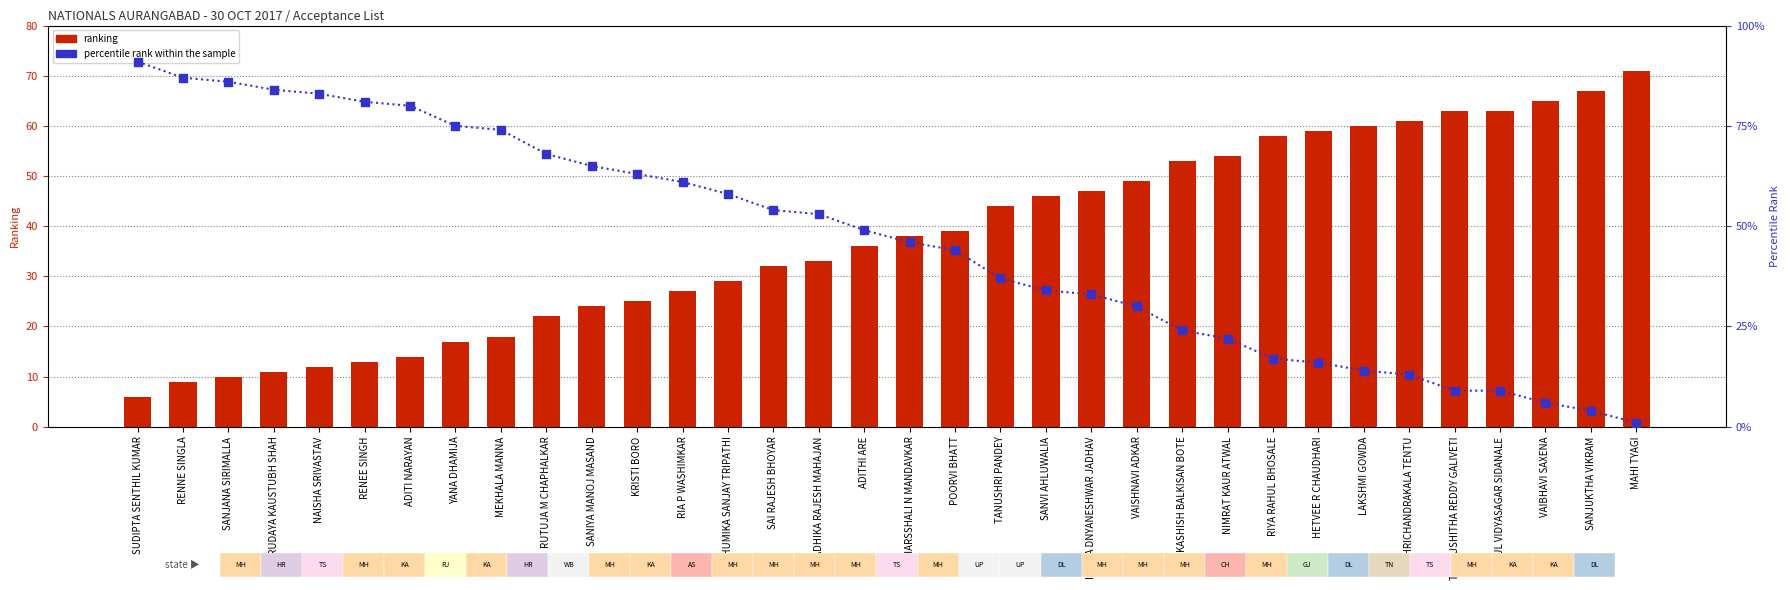

Which series has the largest total across all categories?

percentile rank within the sample